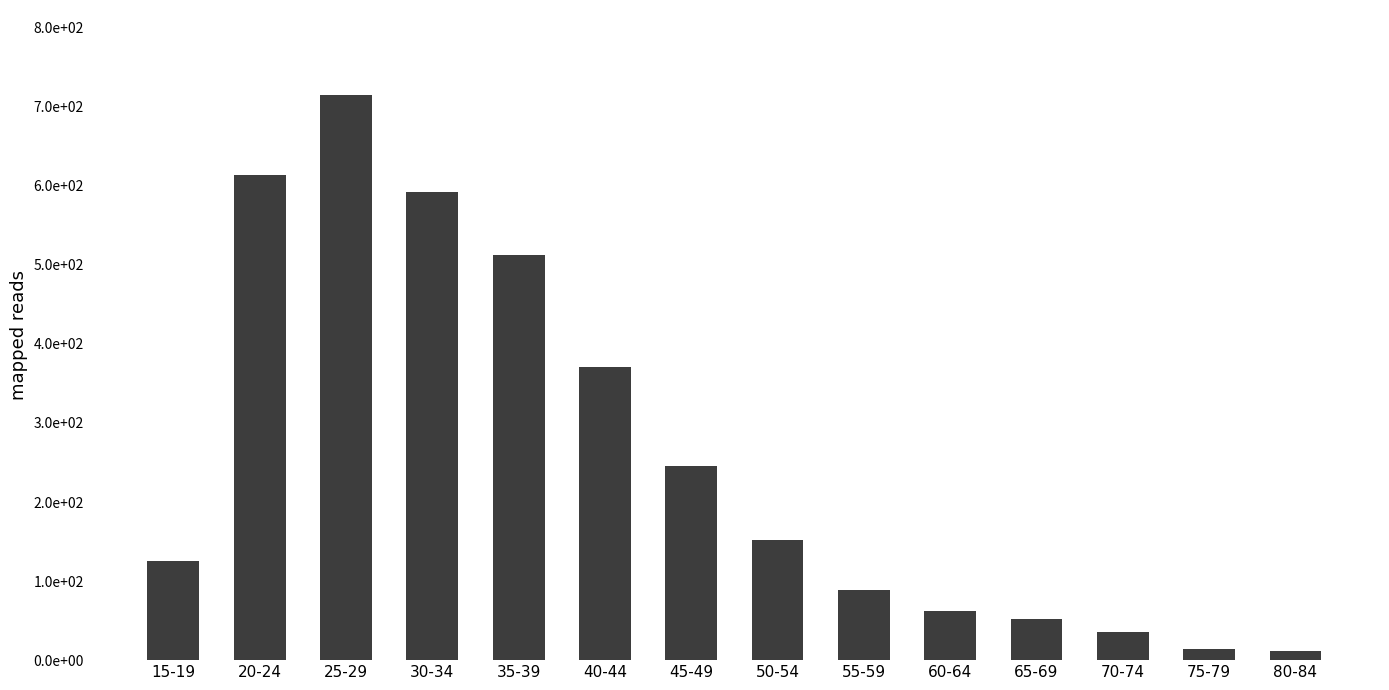

What position from the left is 60-64?

10